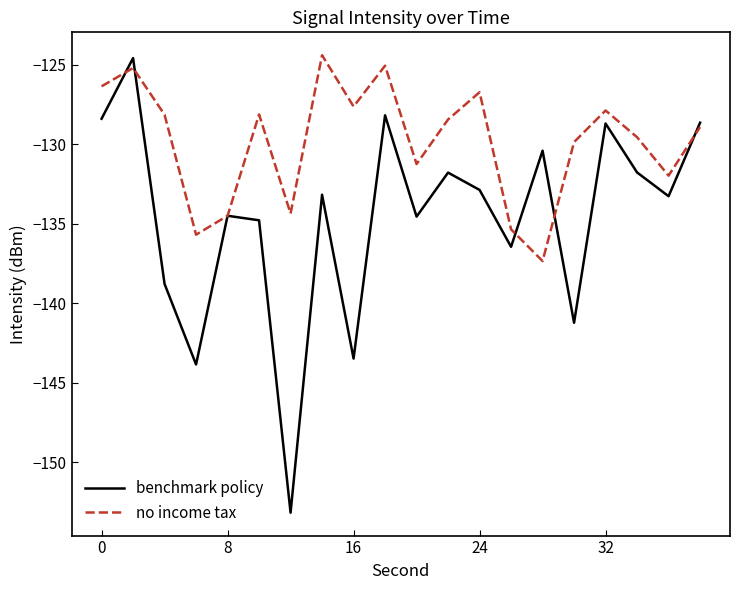

Which series has the widest spread of values?

benchmark policy